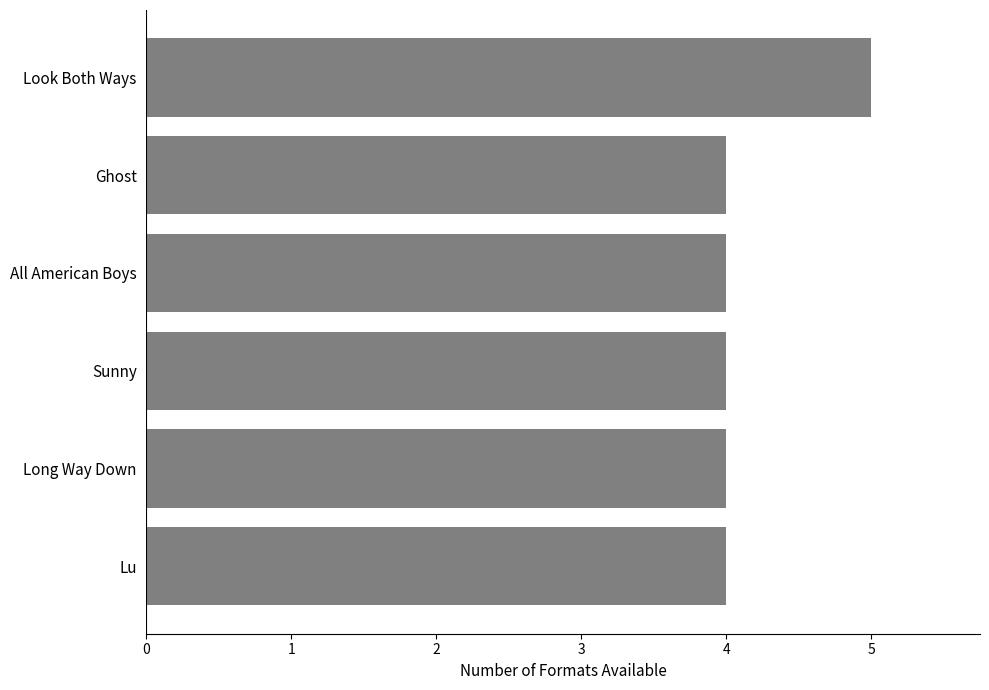

What is the difference between the maximum and minimum values?

1